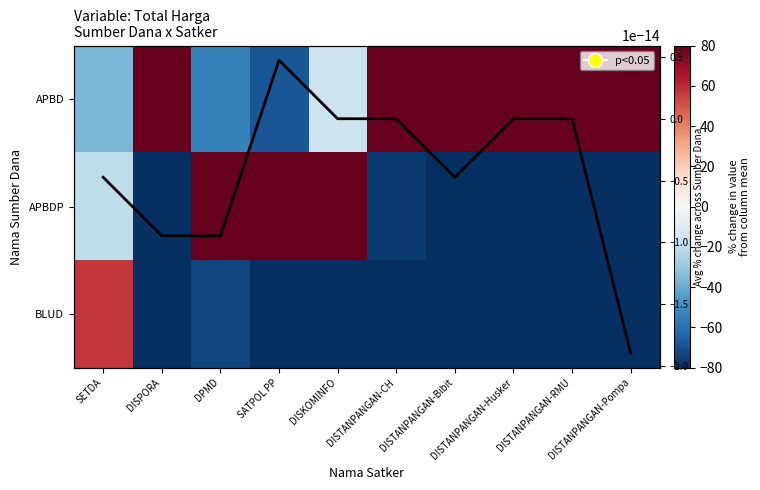

Is it true that APBDP equals -64.1 at DISTANPANGAN-RMU?

False